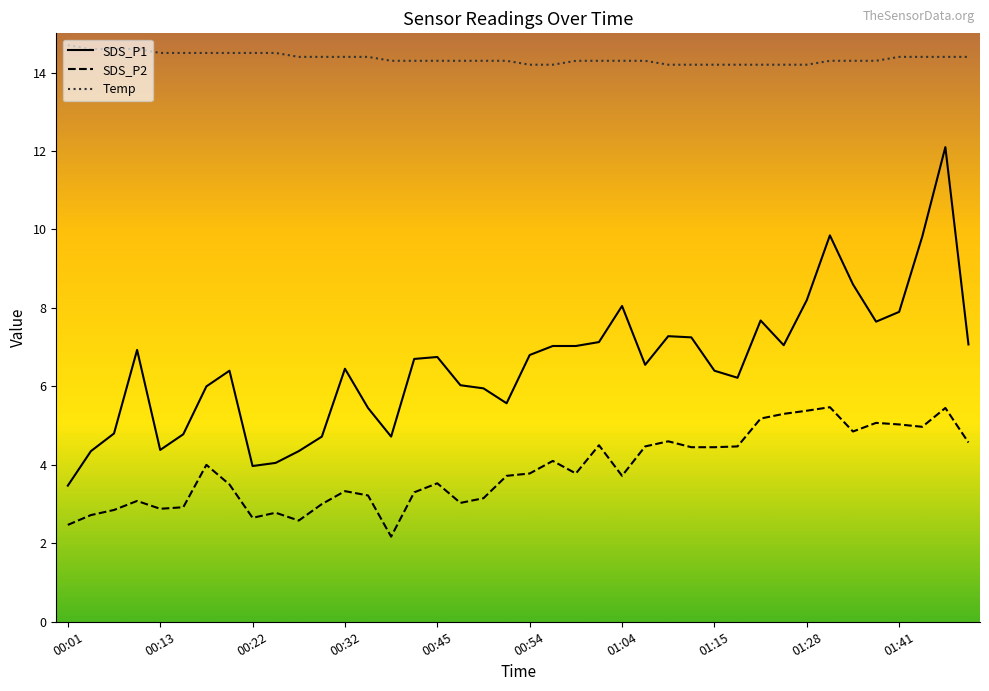

Rank the series by their maximum value, from lowest to highest.

SDS_P2, SDS_P1, Temp